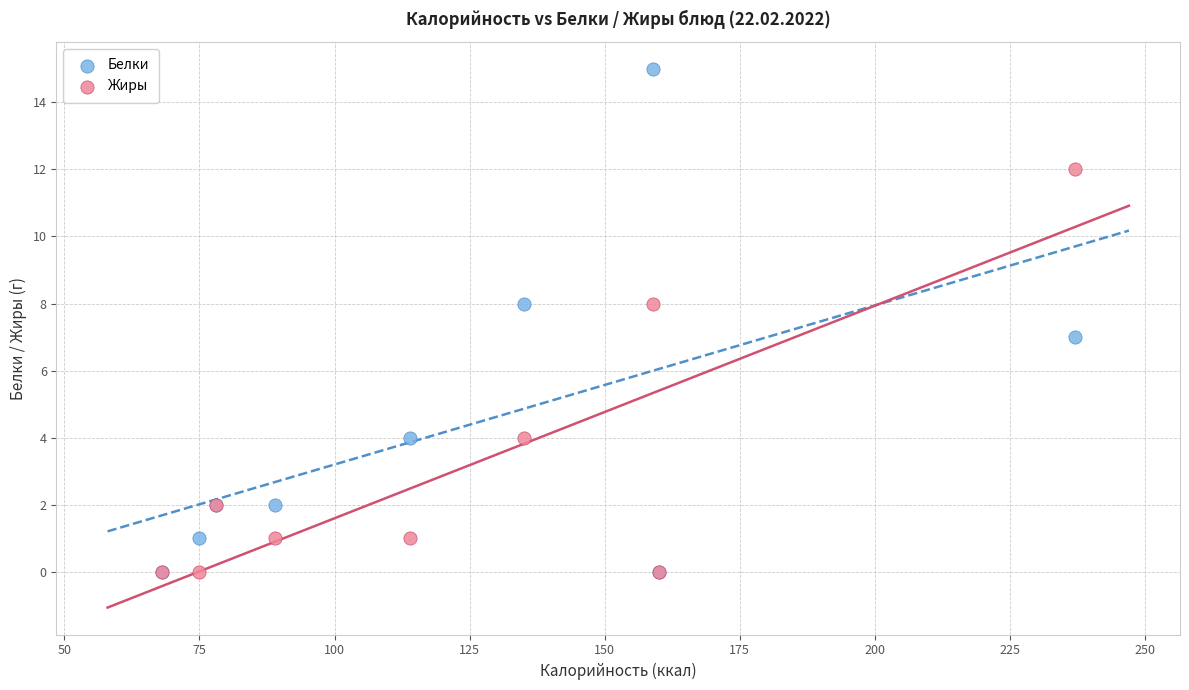

What are all the series names shown in the legend?

Белки, Жиры